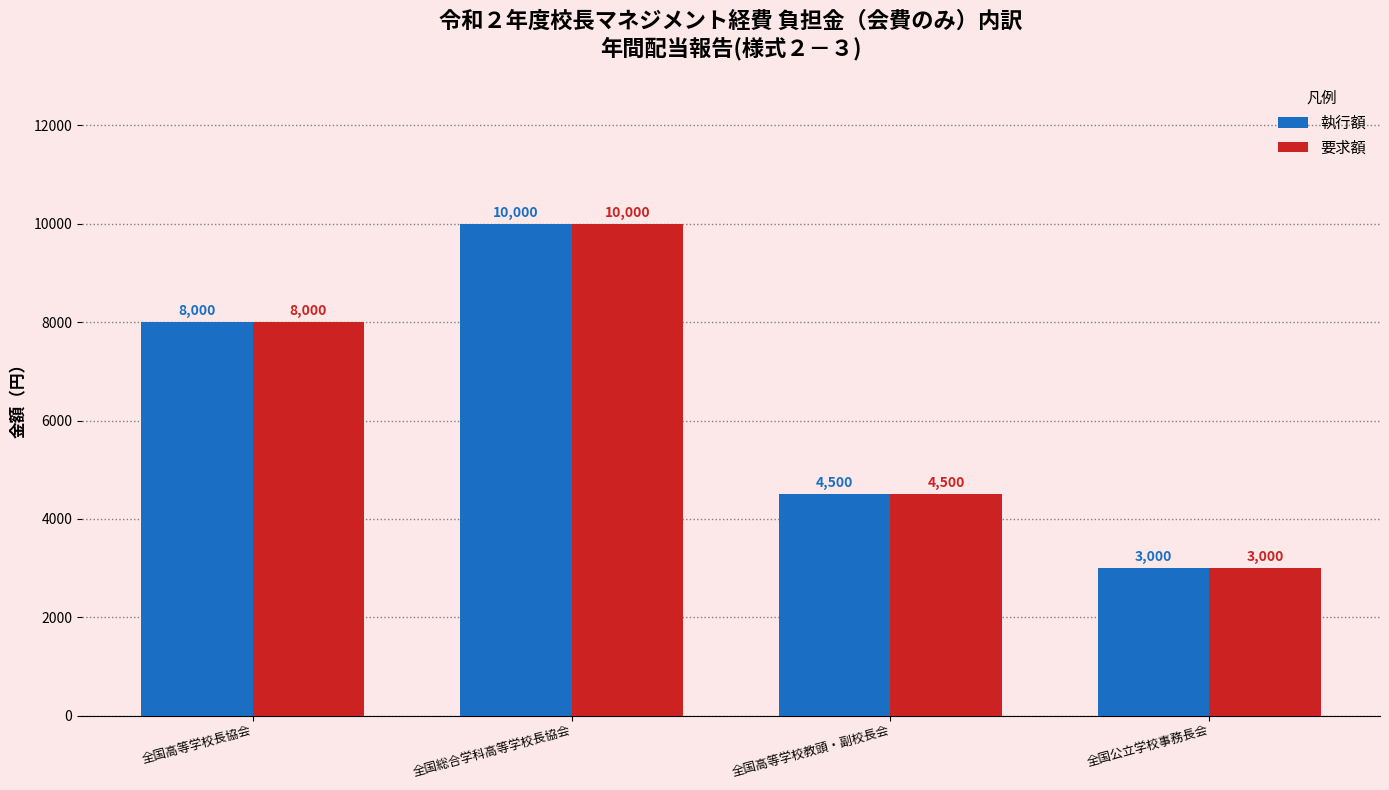

What position from the right is 全国公立学校事務長会?

1